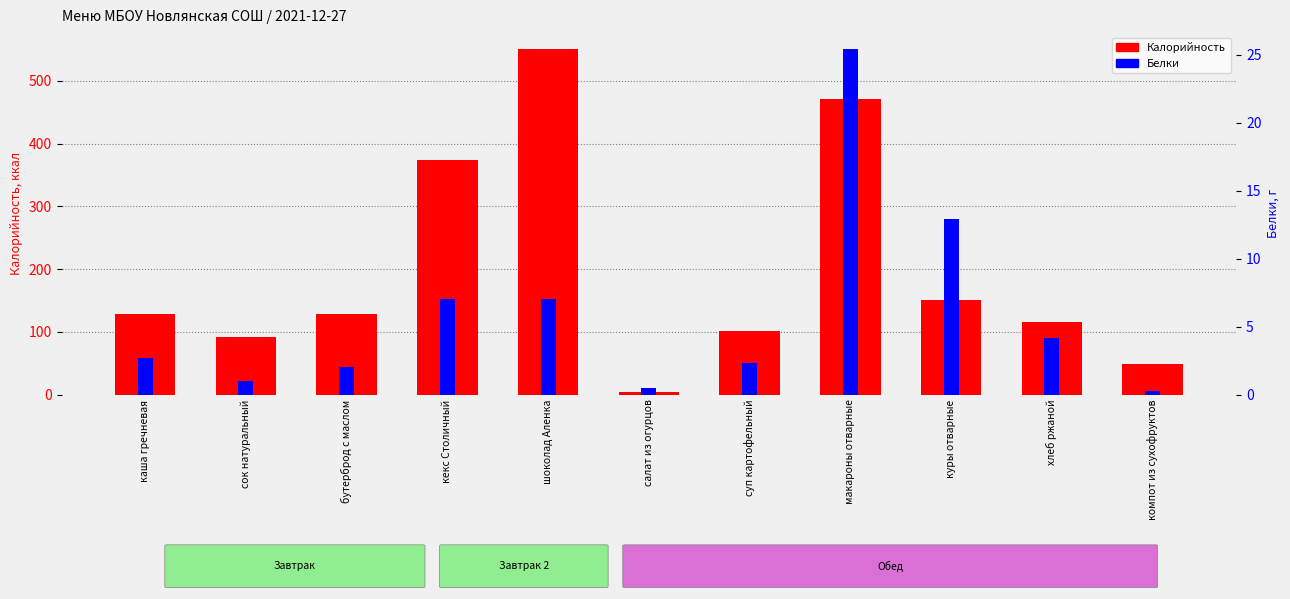

Rank the series by their average value, from highest to lowest.

Калорийность, Белки